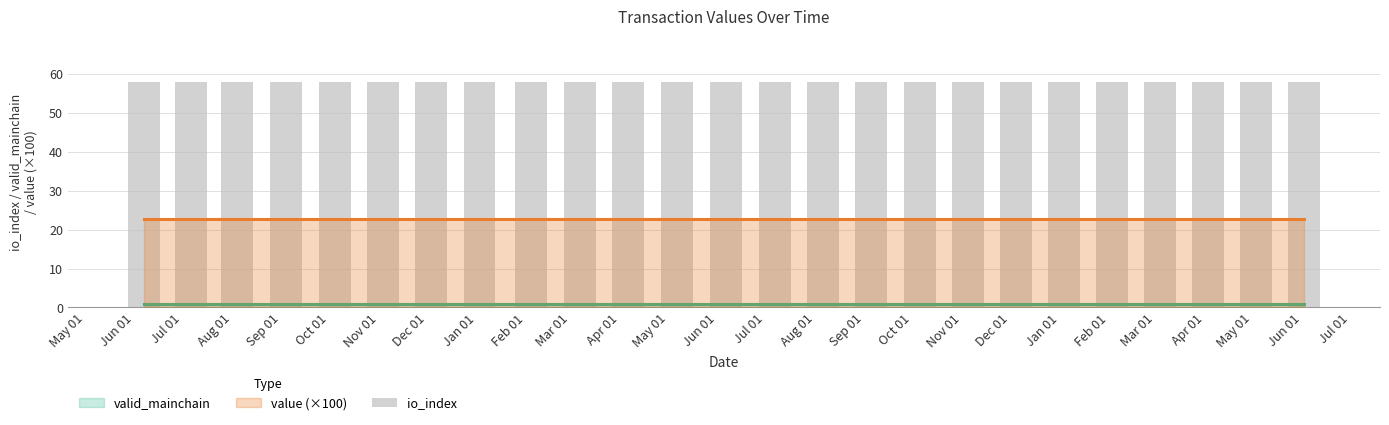

Which series changed the most between 12 and 20?

value